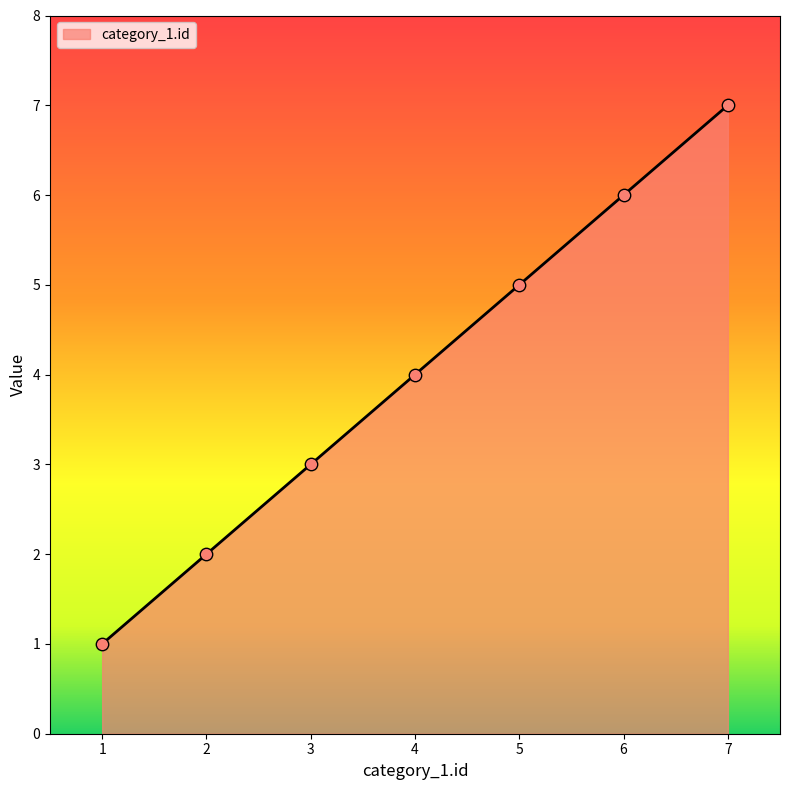

What is the change in value from 4 to 6?

+2